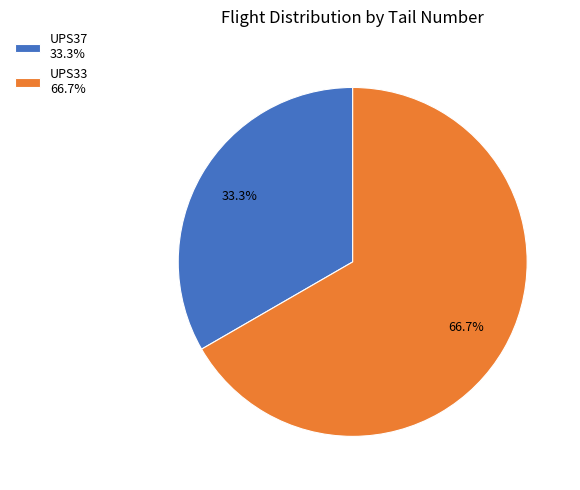

What percentage is NOT represented by UPS37?

66.7%